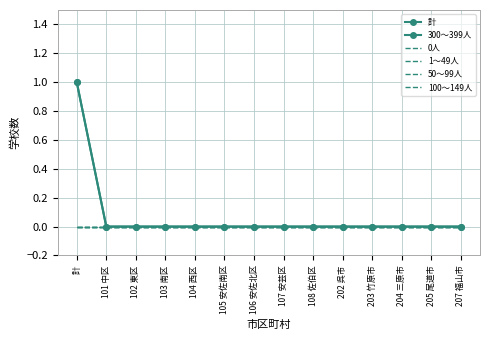

Which series has the largest range (max minus min)?

計